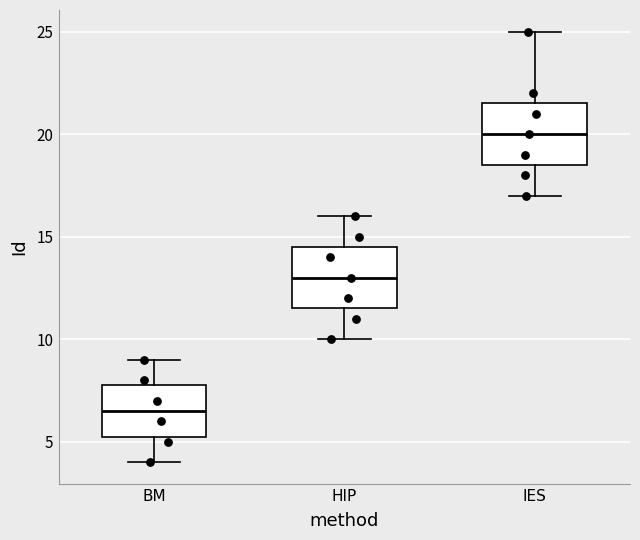

Which box's median line is the lowest?

BM